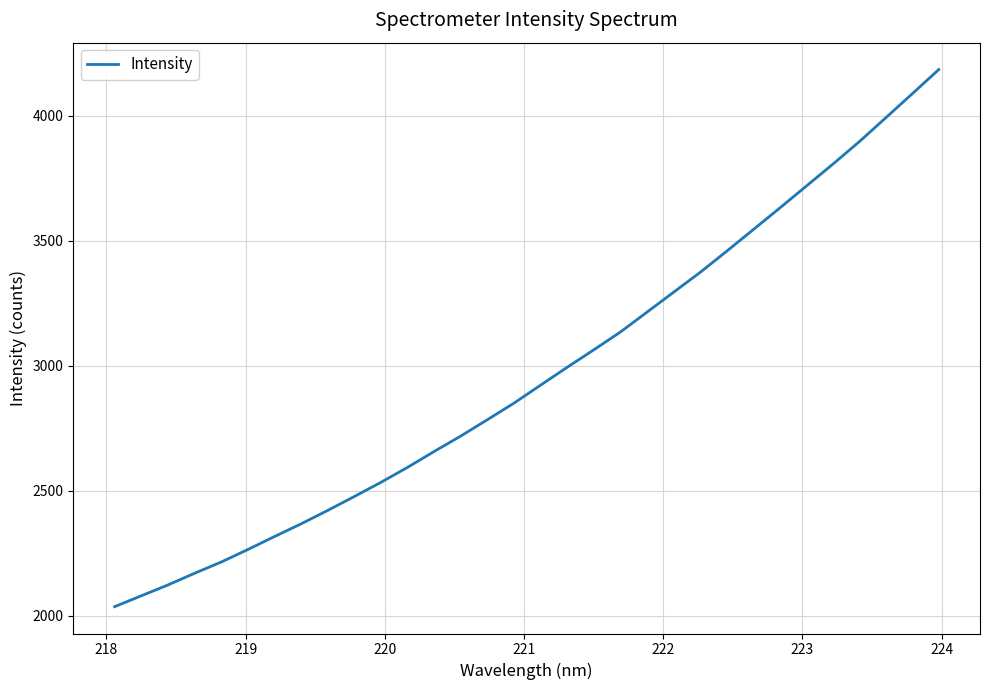

What is the maximum value shown in the chart?

4185.7